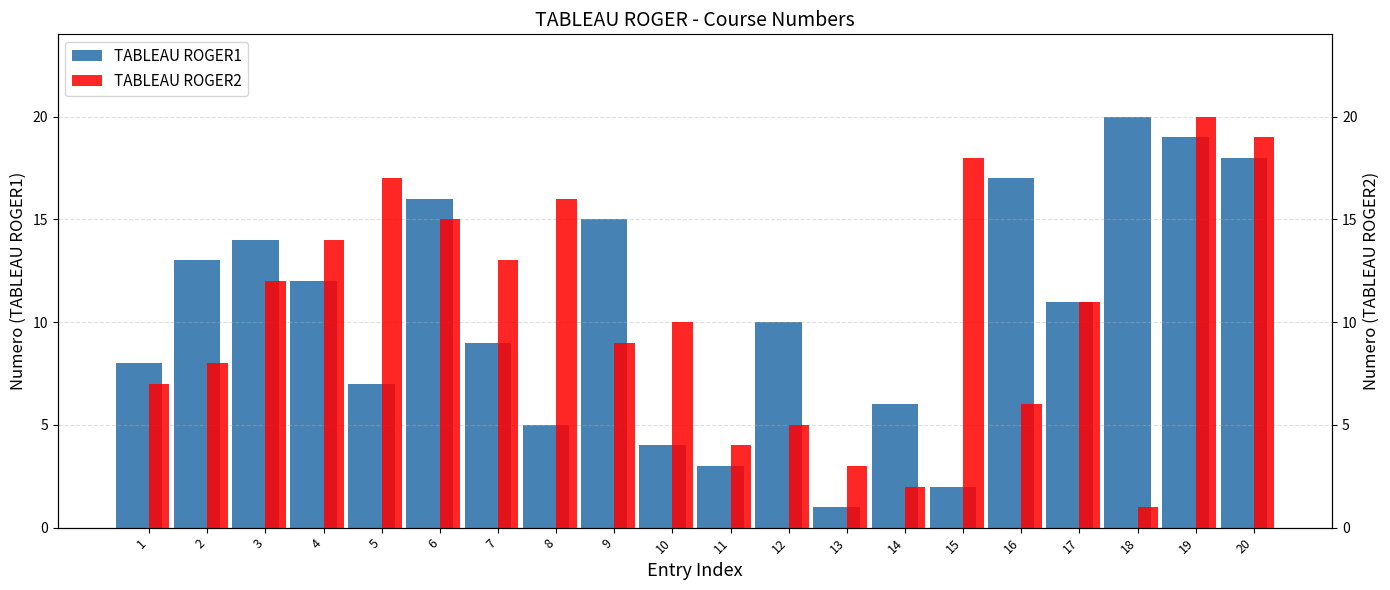

What are all the series names shown in the legend?

TABLEAU ROGER1, TABLEAU ROGER2